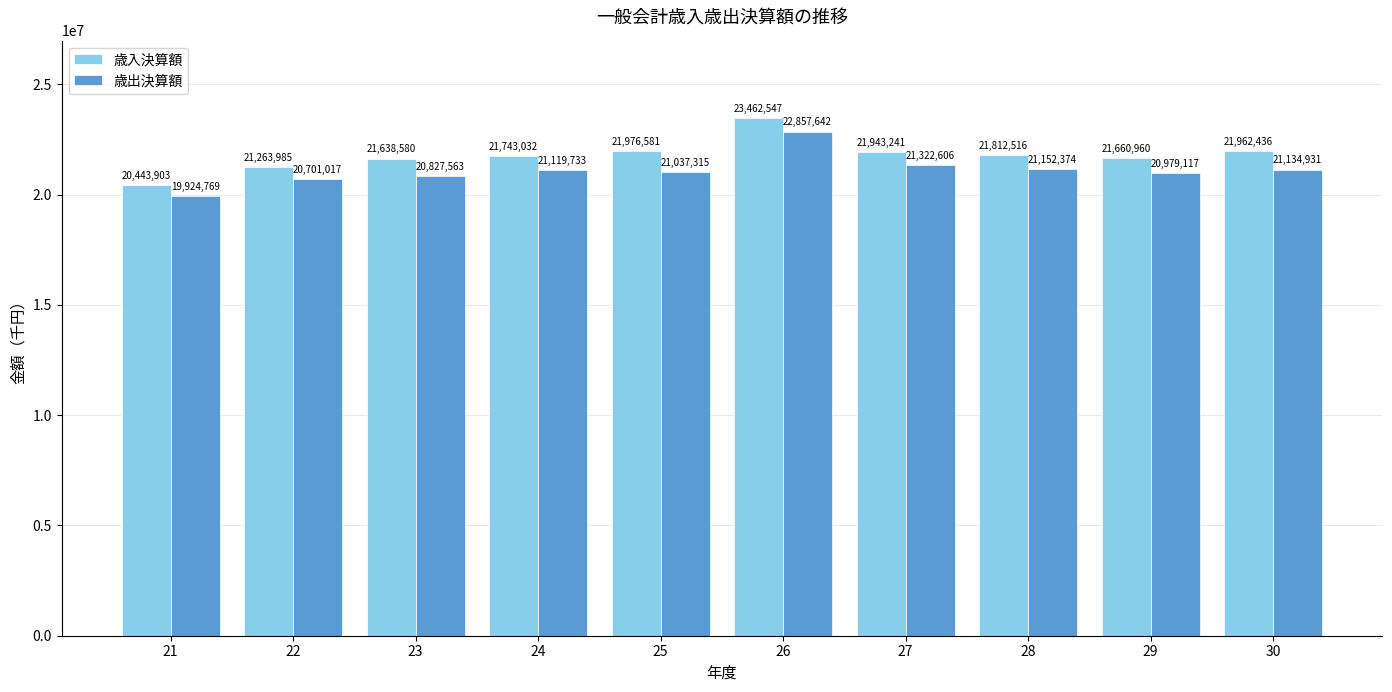

Rank the series by their average value, from lowest to highest.

歳出決算額, 歳入決算額